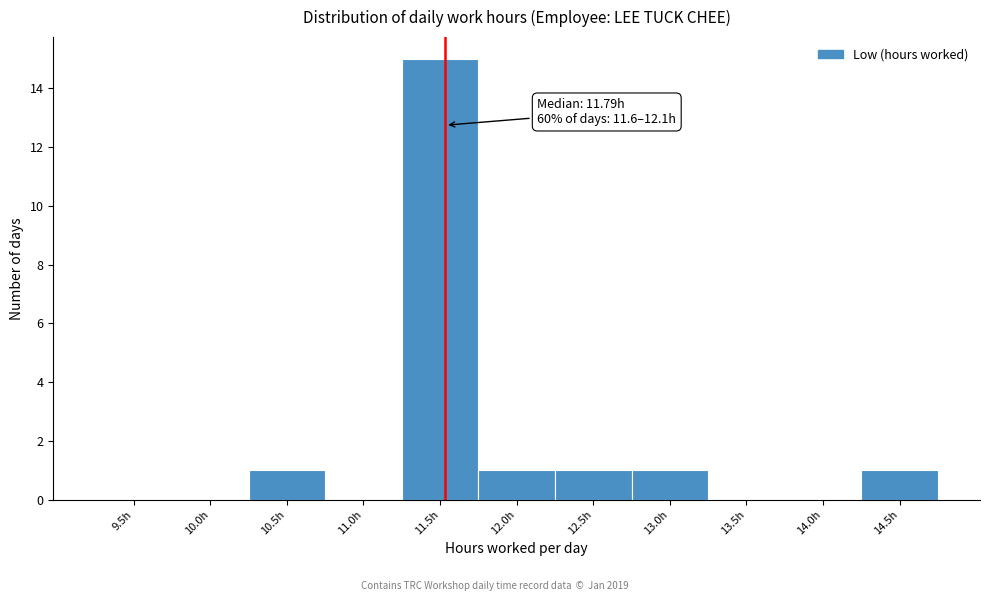

Reading left to right, list all the values displayed in this chart.

9.5h=0	10.0h=0	10.5h=1	11.0h=0	11.5h=15	12.0h=1	12.5h=1	13.0h=1	13.5h=0	14.0h=0	14.5h=1